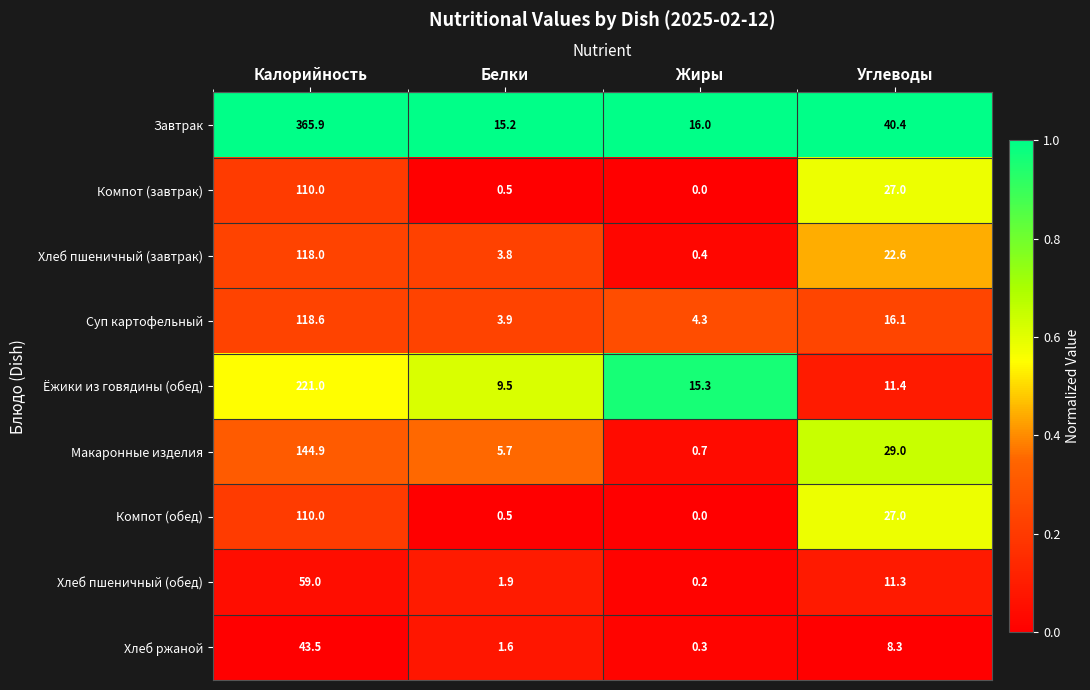

At how many categories does at least one series exceed 0?

4